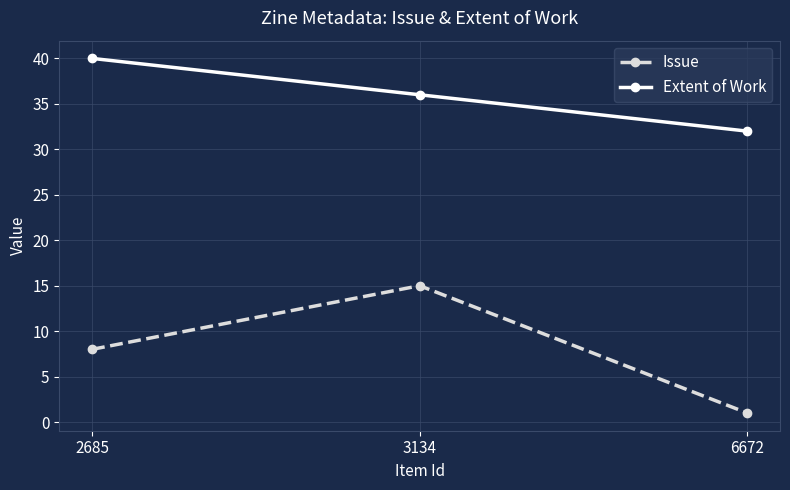

The Extent of Work series shows 36 at 3134. True or false?

True